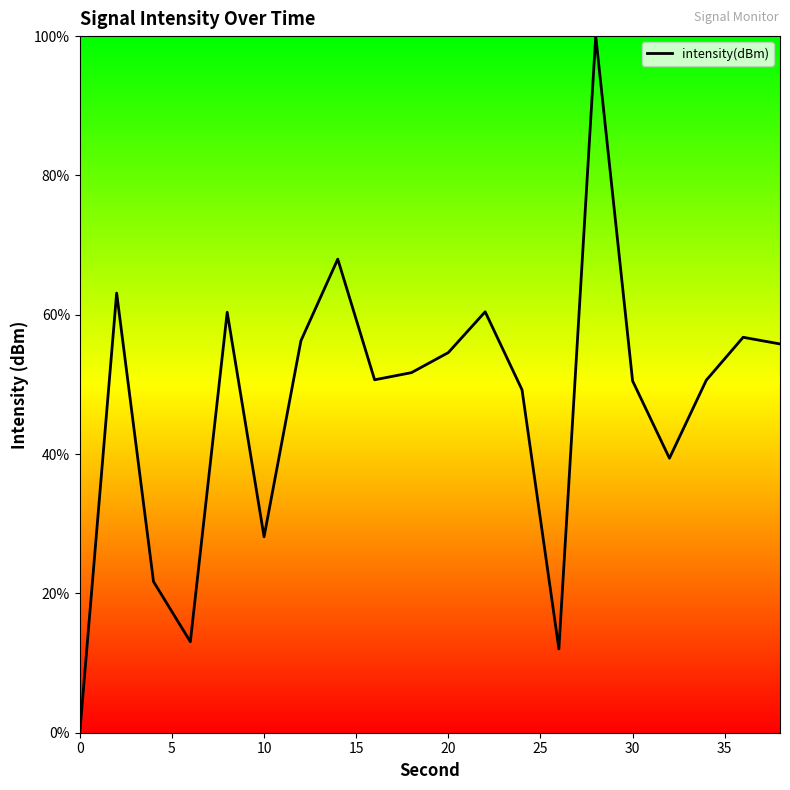

How many lines are shown in the chart?

1